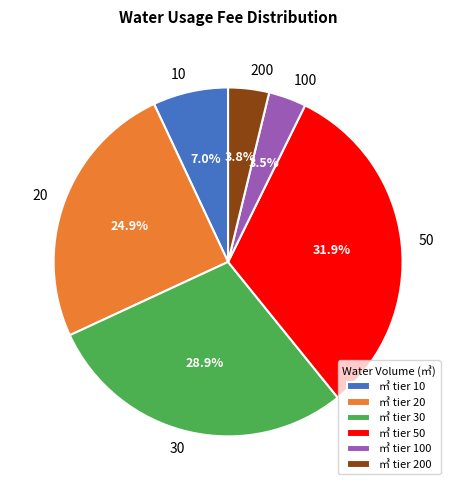

To the nearest percent, what portion does 50 represent?

32%